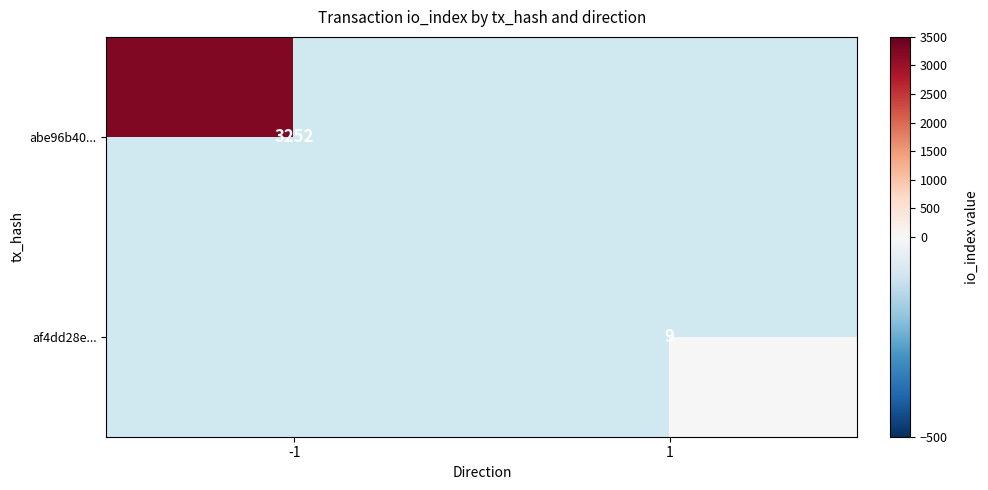

The af4dd28e... series shows 9 at 1. True or false?

True